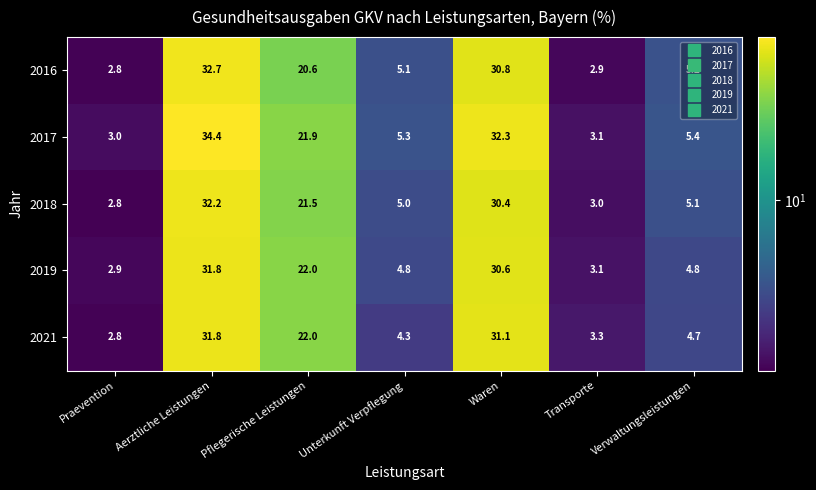

What is the difference between the highest and lowest values at Pflegerische Leistungen?

1.4